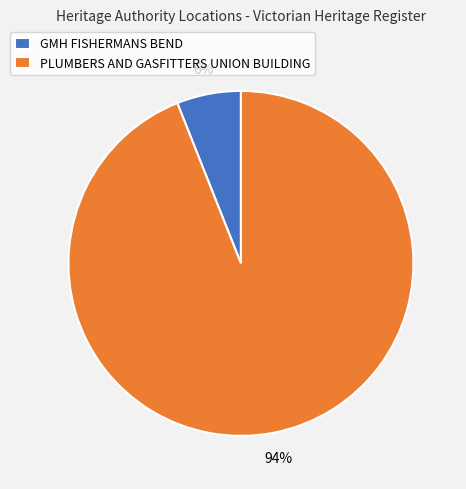

Between GMH FISHERMANS BEND and PLUMBERS AND GASFITTERS UNION BUILDING, which is larger?

PLUMBERS AND GASFITTERS UNION BUILDING